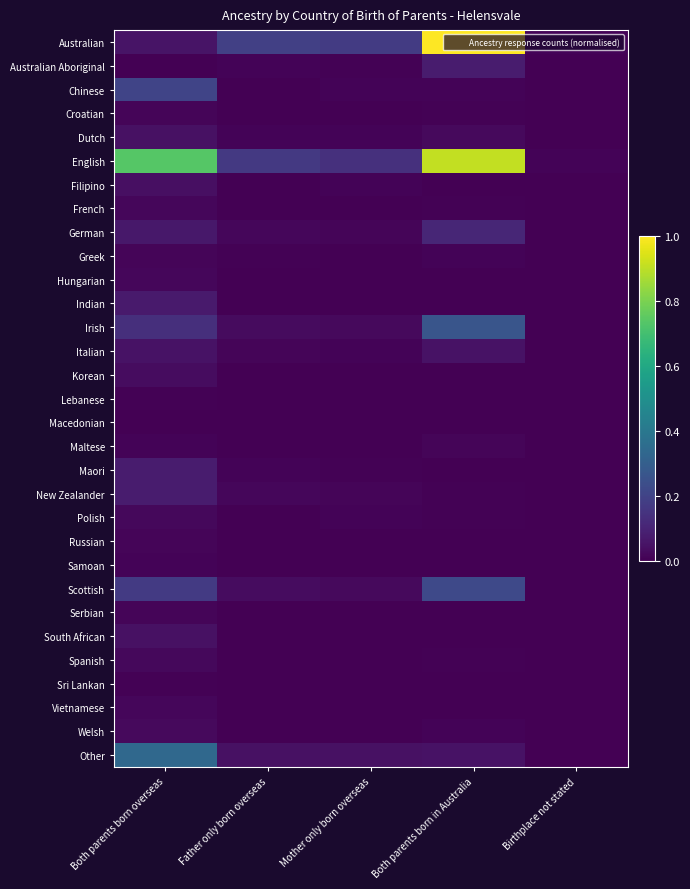

Rank the series at Father only born overseas from highest to lowest value.

Australian, English, Other, Scottish, Irish, New Zealander, German, Italian, Australian Aboriginal, Dutch, Maori, Greek, French, Maltese, Spanish, Chinese, Lebanese, Samoan, Hungarian, Polish, Welsh, Russian, Serbian, Filipino, Indian, South African, Croatian, Macedonian, Sri Lankan, Korean, Vietnamese